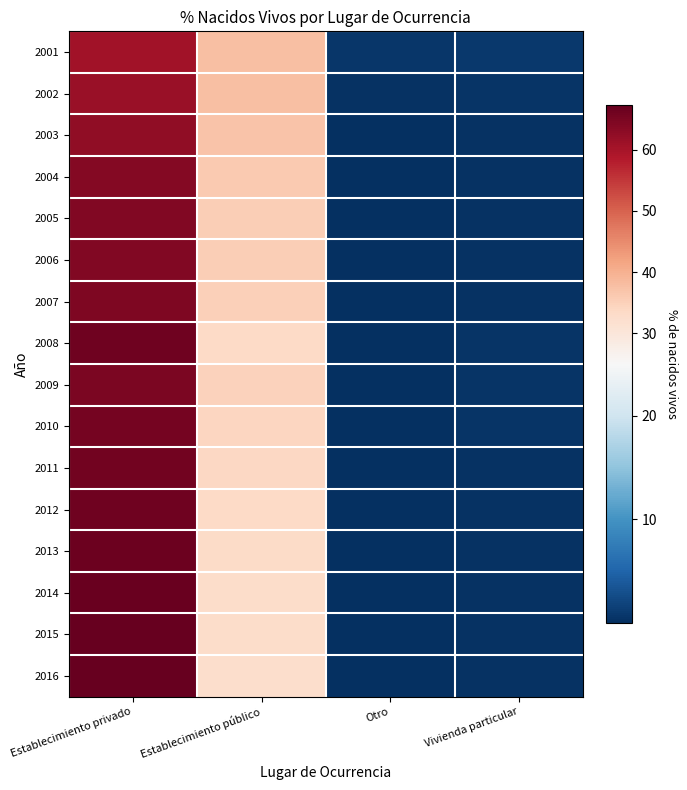

How many distinct data groups are displayed?

16